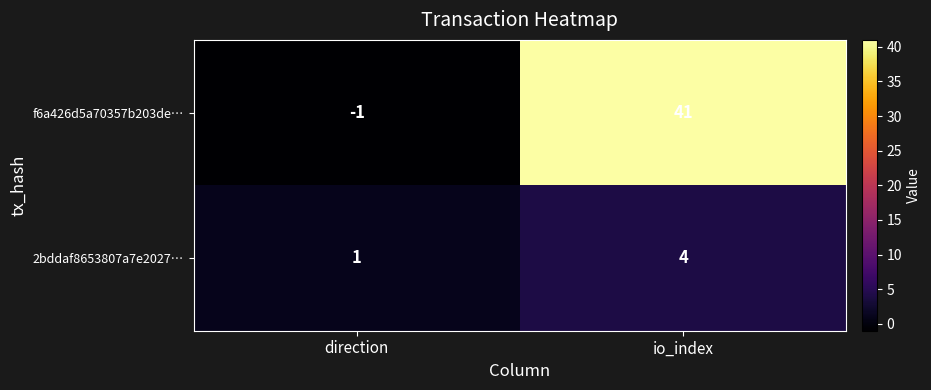

How many series are shown in this chart?

2